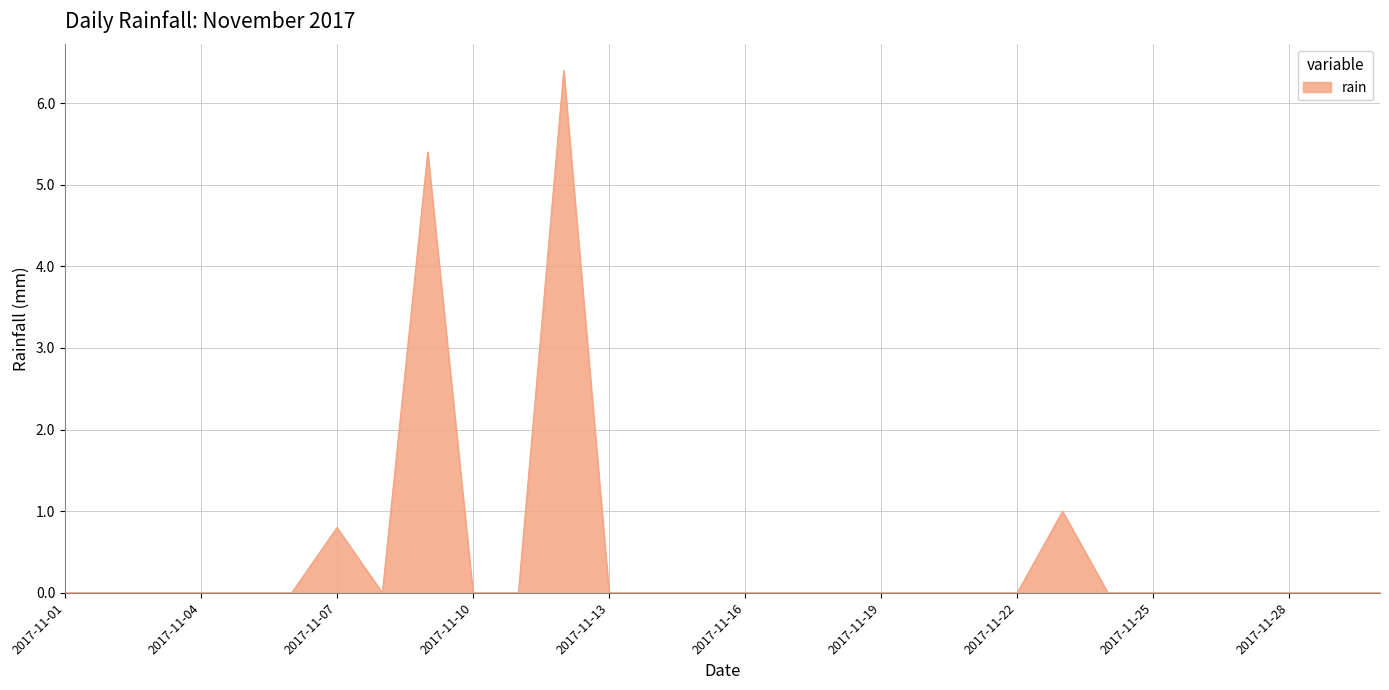

What is the maximum value shown in the chart?

6.4